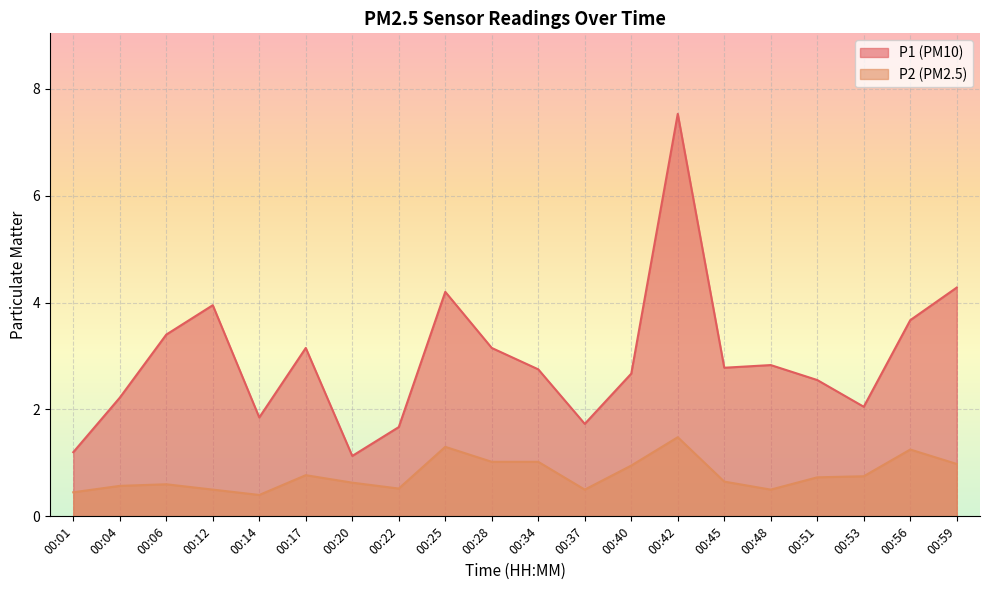

What value does the P2 series have at 00:53?

0.8